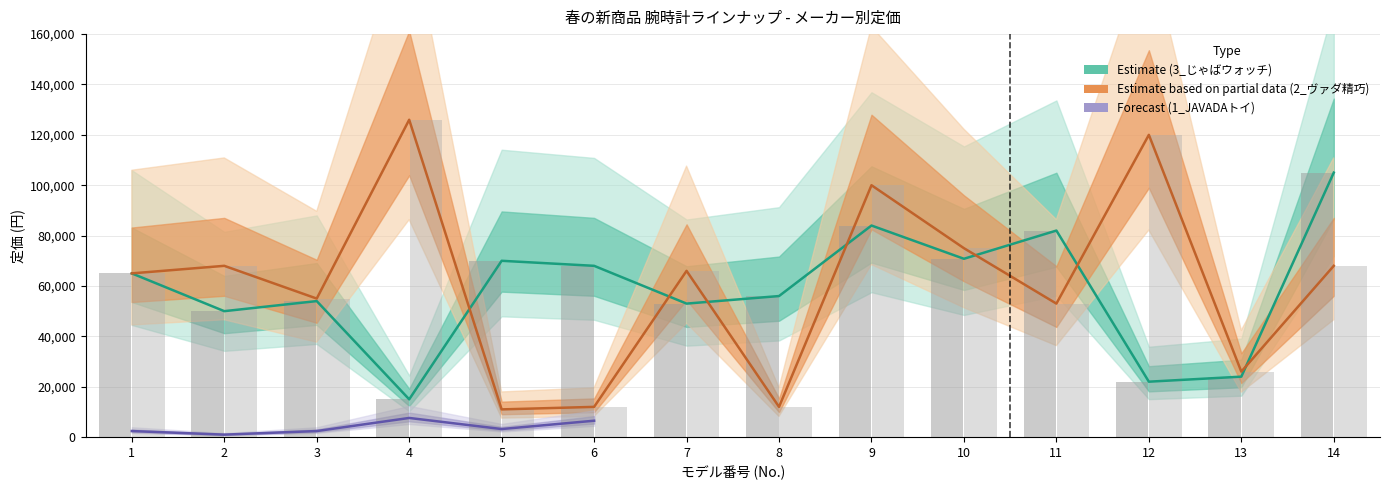

At which category is the sum across all series the highest?

4